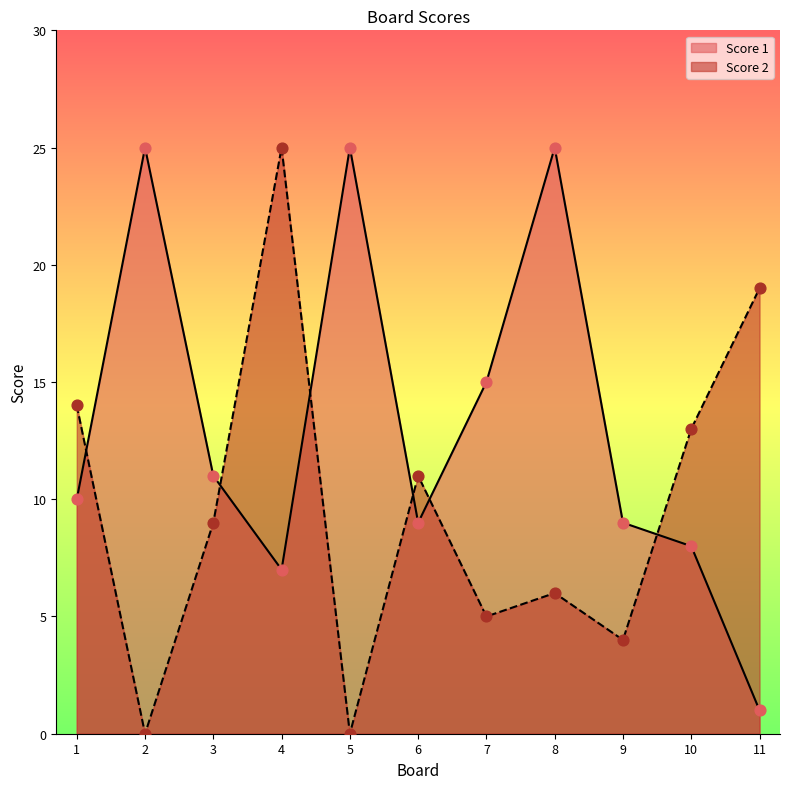

Which series reaches the minimum Y coordinate?

Score 2